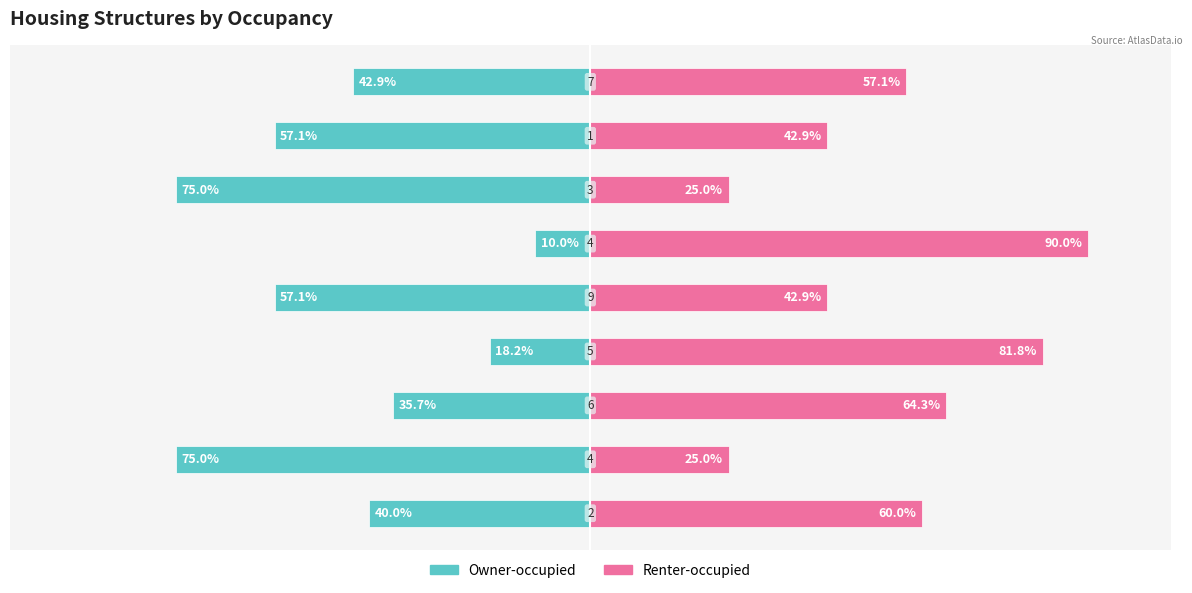

At 5, list the series in order from smallest to largest.

Owner-occupied, Renter-occupied